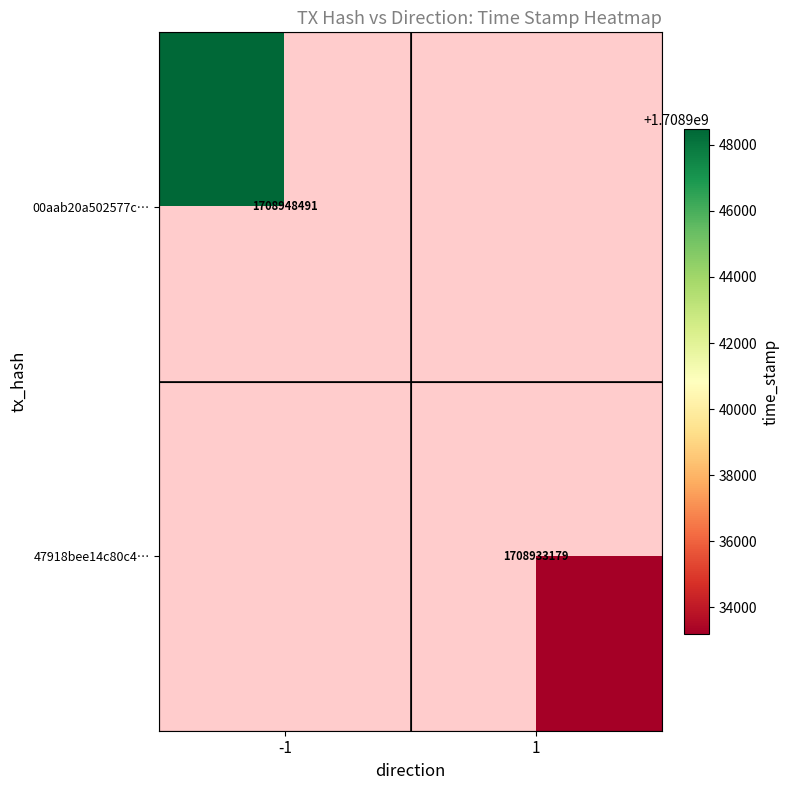

The value of 47918bee14c80c4… at 1 is 452680159. True or false?

False